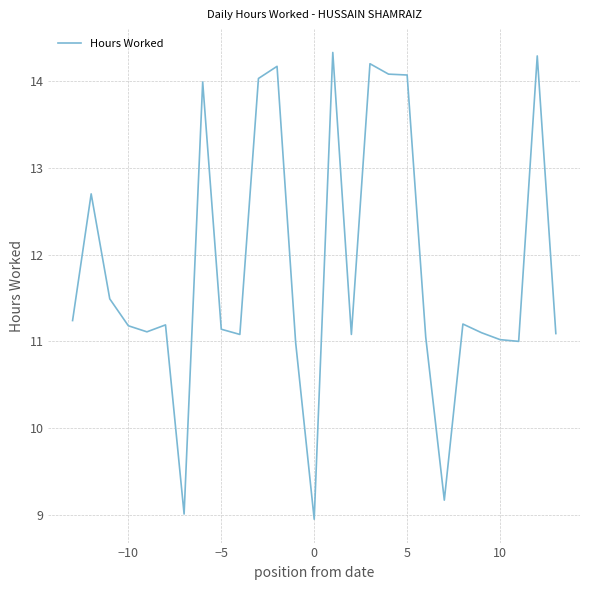

What is the greatest value displayed?

14.3